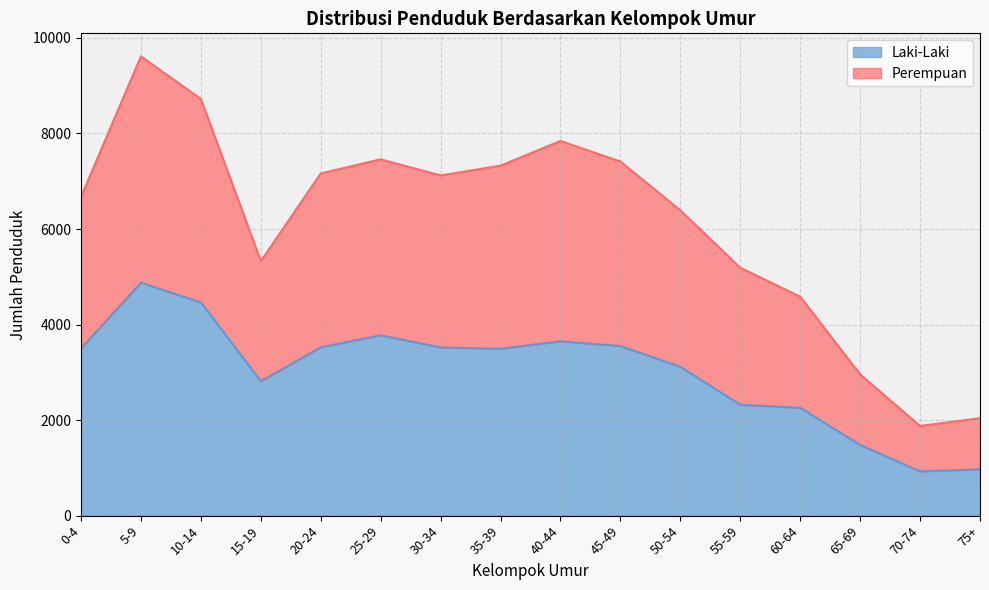

Which category has the highest value in the Laki-Laki series?

5-9